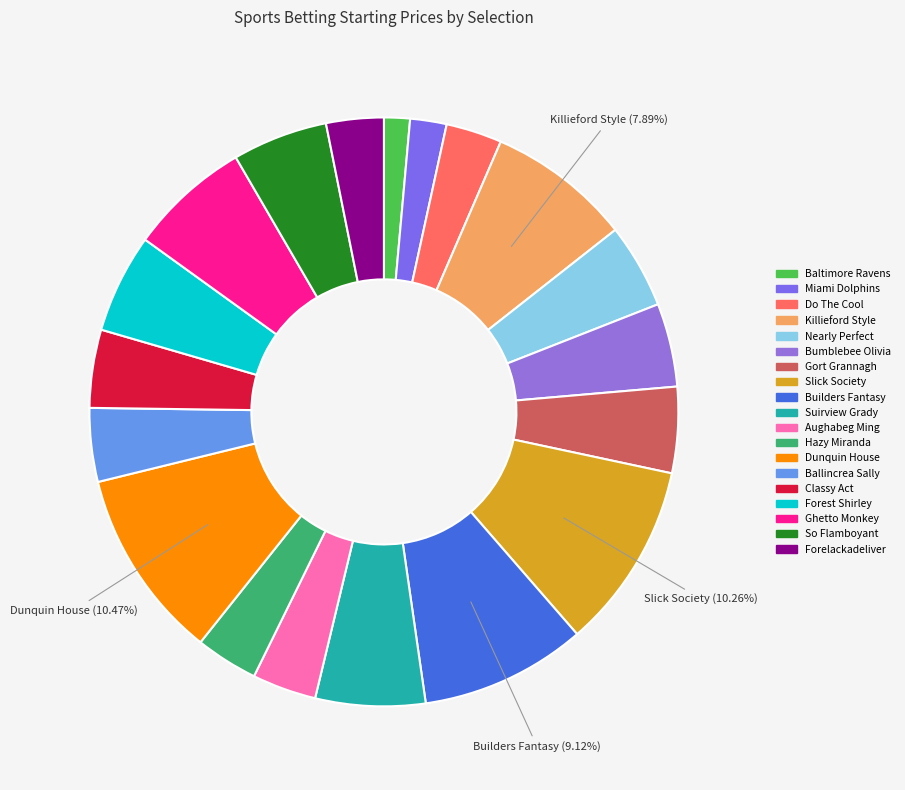

To the nearest percent, what percentage of the pie is Builders Fantasy?

9%